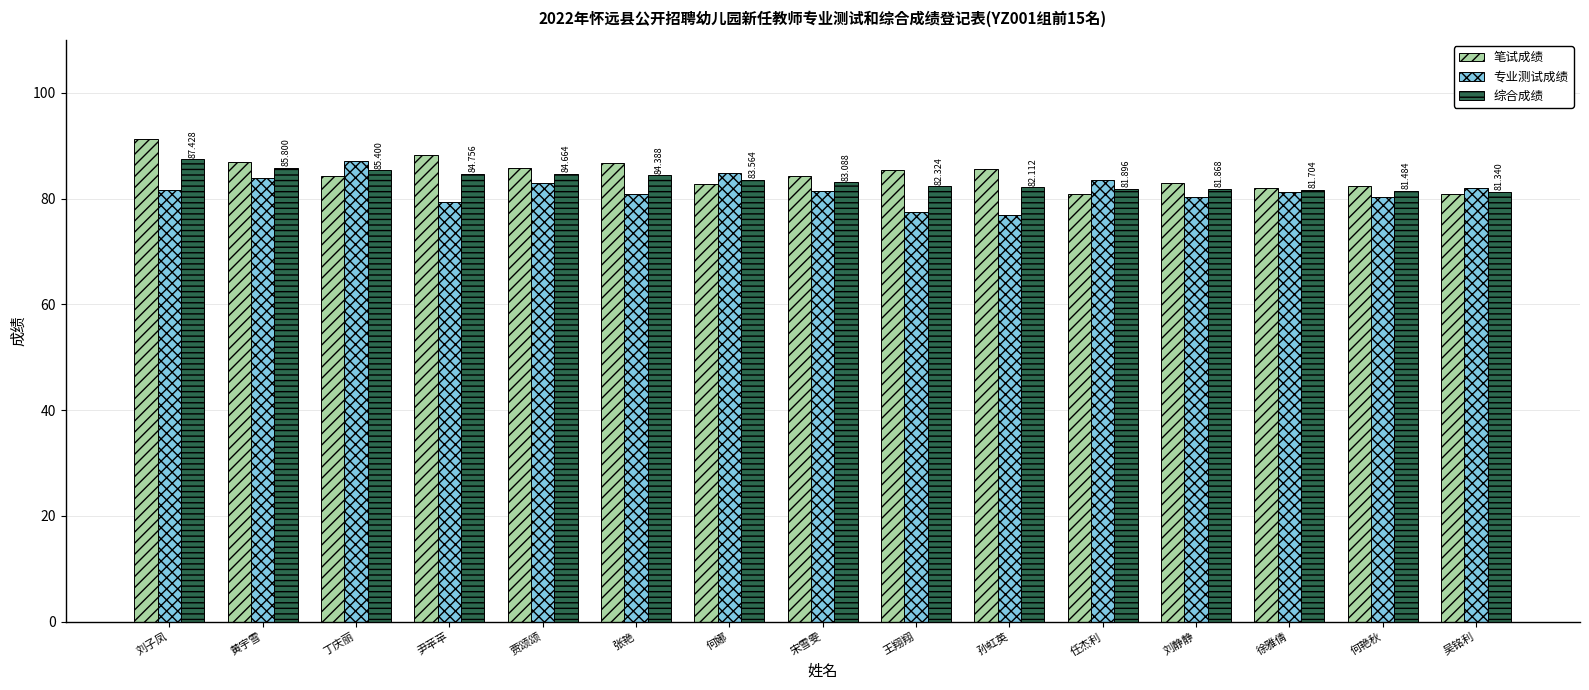

At which label does 专业测试成绩 first exceed 81?

刘子凤